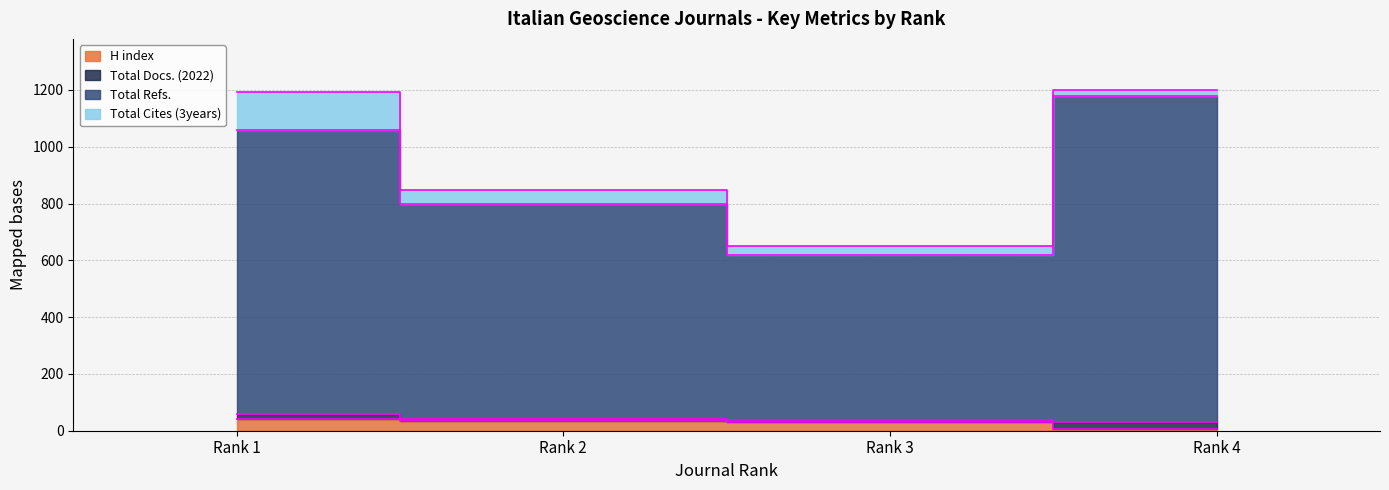

Which series changed the most between Rank 2 and Rank 3?

Total Refs.